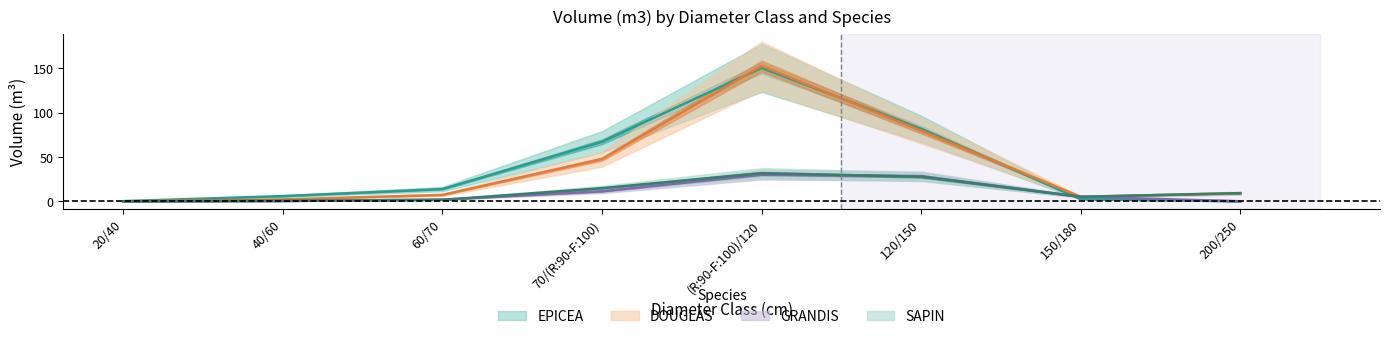

Read the EPICEA value at 20/40.

0.2